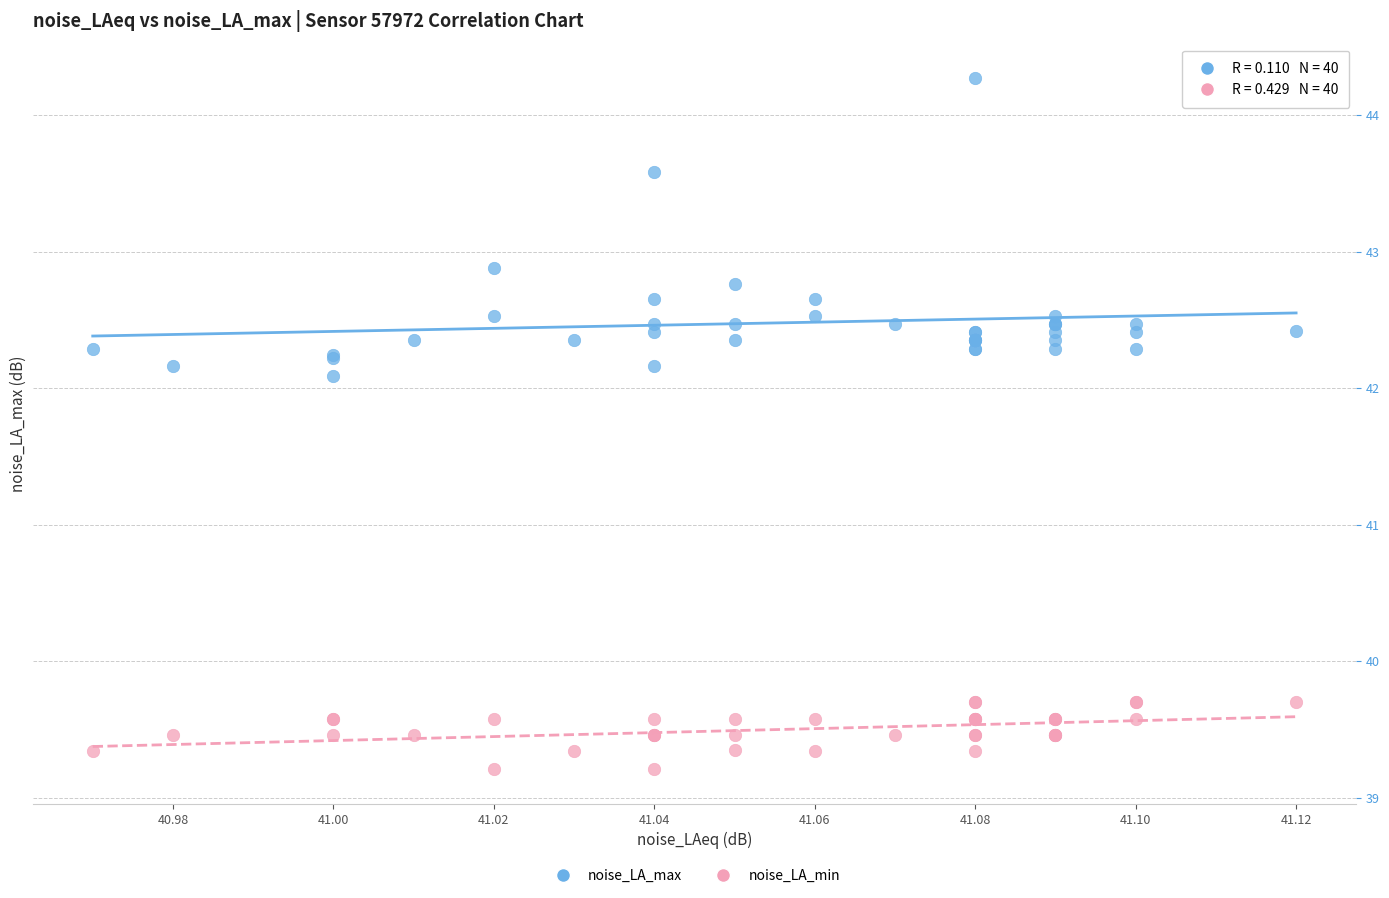

Which series has the widest spread of Y values?

noise_LA_max